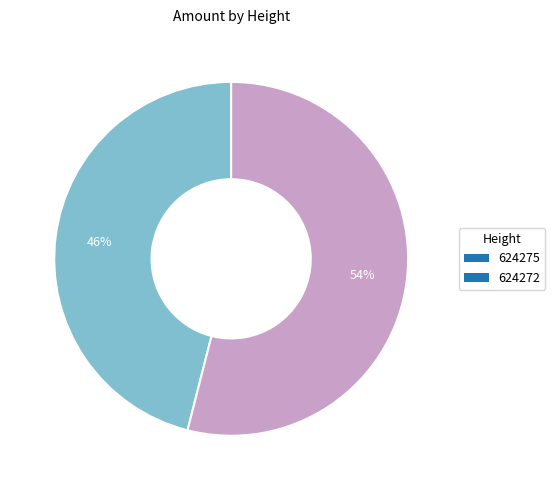

To the nearest percent, what portion does 624272 represent?

54%